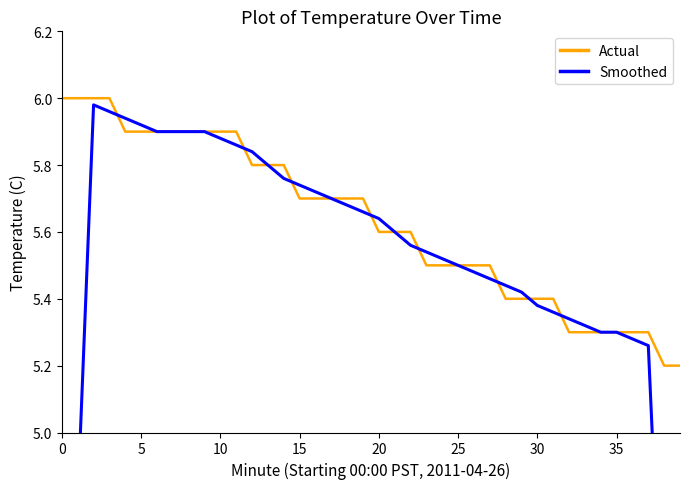

What is the total value across all series at 16?

11.4